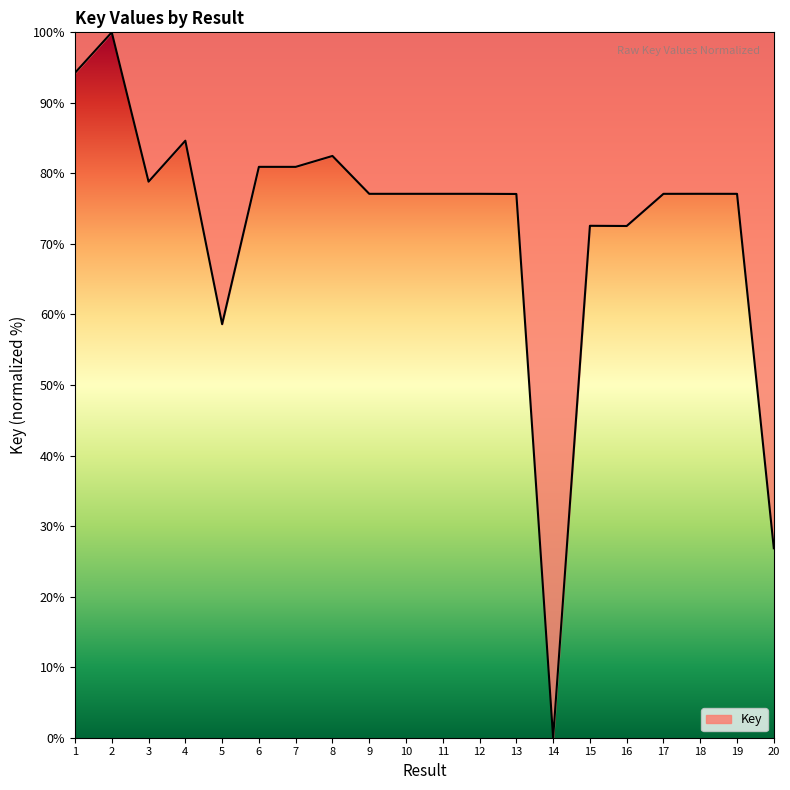

Is it true that the value at 1 is 20.6?

False